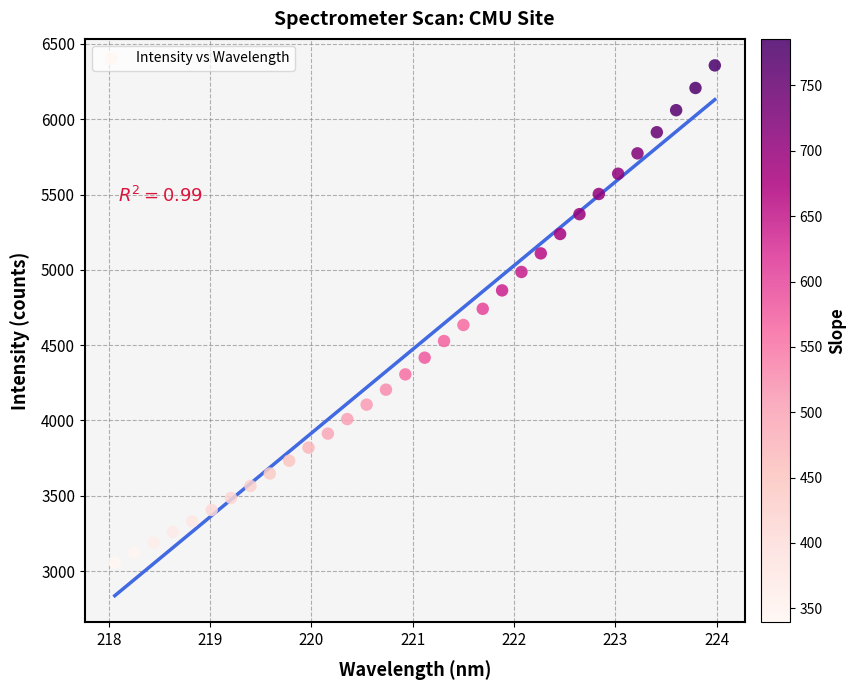

What is the range of Y values (max minus min)?

3299.8